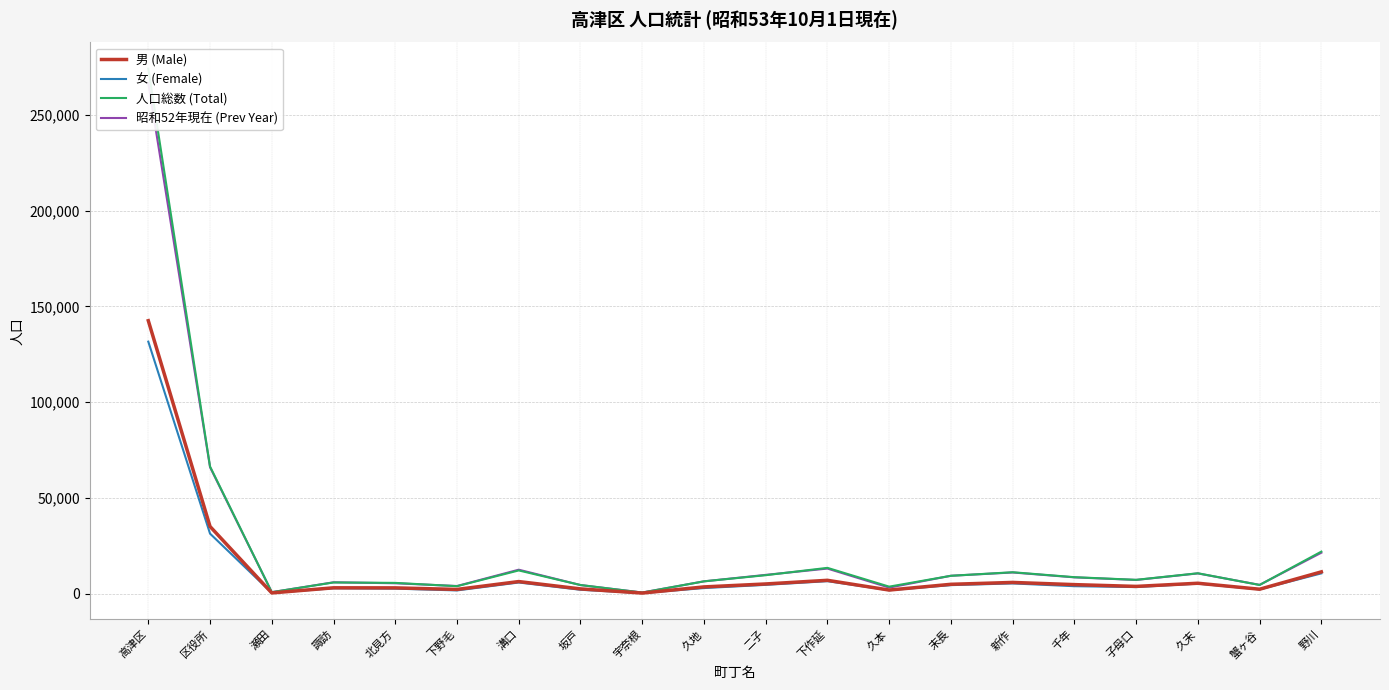

What is the difference between the highest and lowest values at 久本?

1865